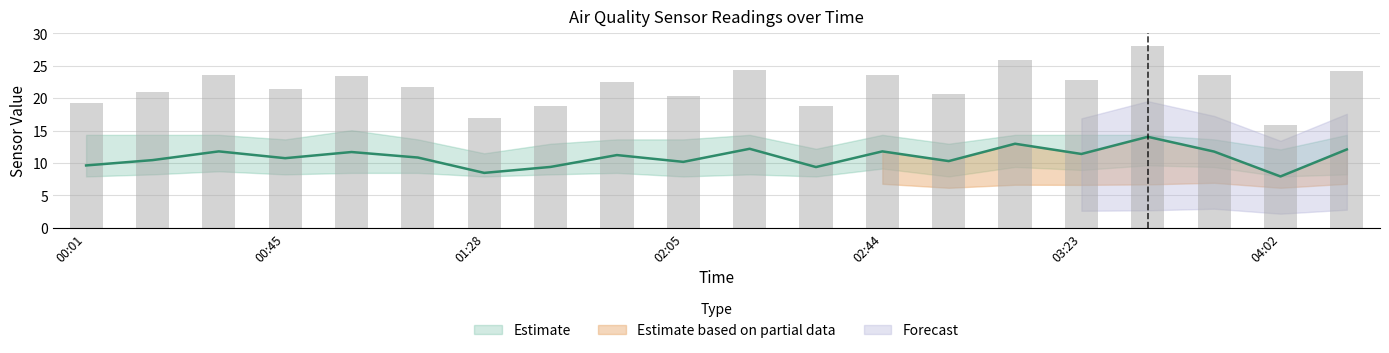

How many groups of bars are there?

20